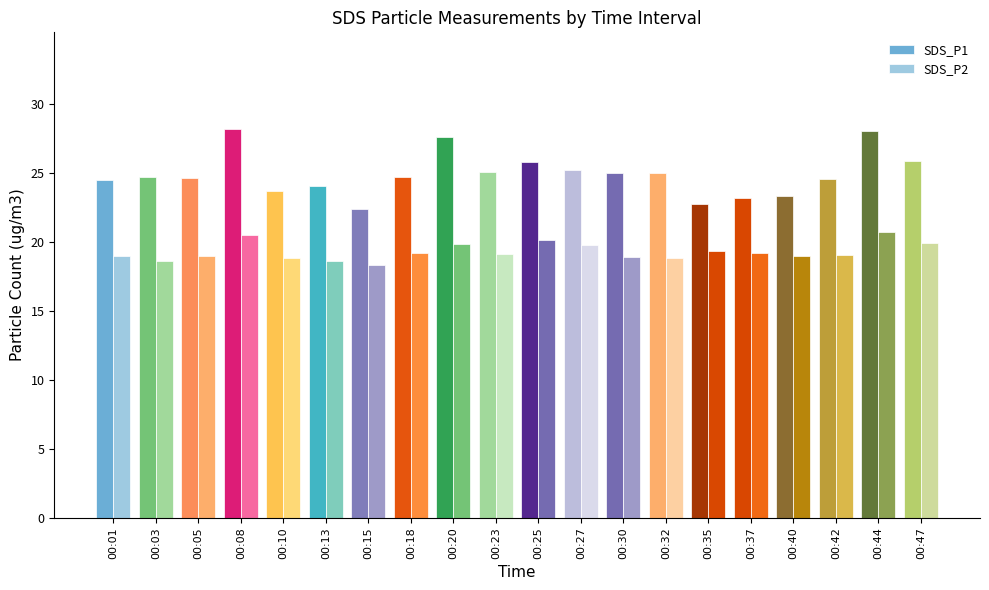

Count the number of data series in this chart.

2